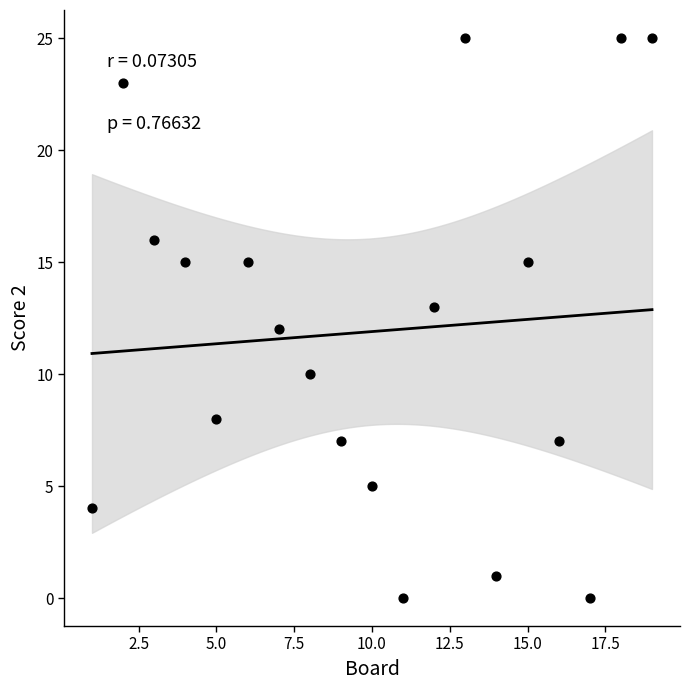

What is the range of X values (max minus min)?

18